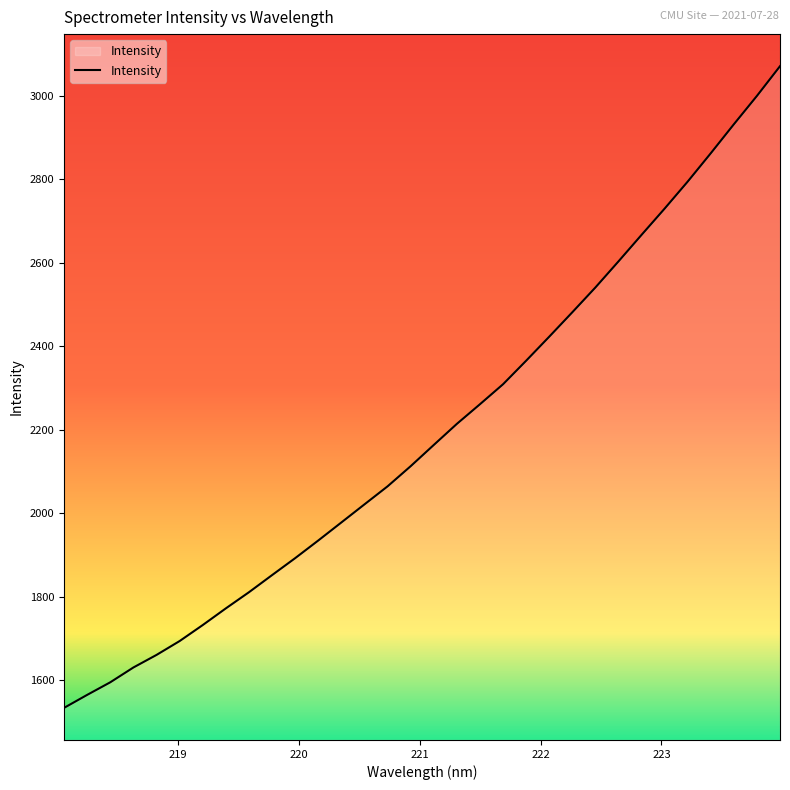

What is the difference between the second highest and second lowest values?

1436.0